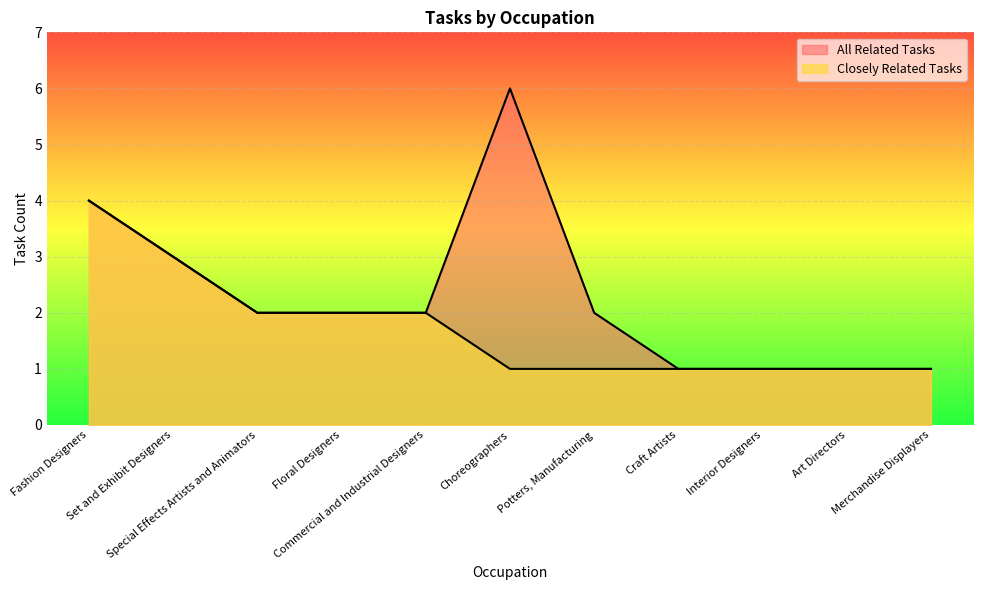

Which has a higher value, Choreographers or Merchandise Displayers?

Choreographers